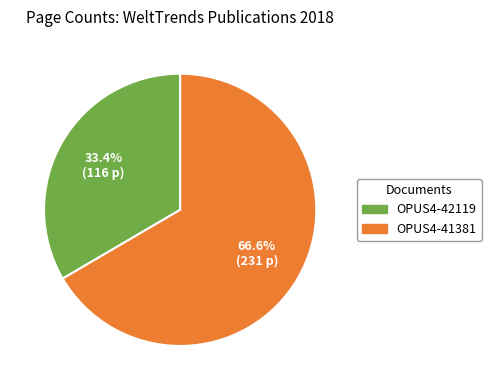

How many segments does this pie chart have?

2